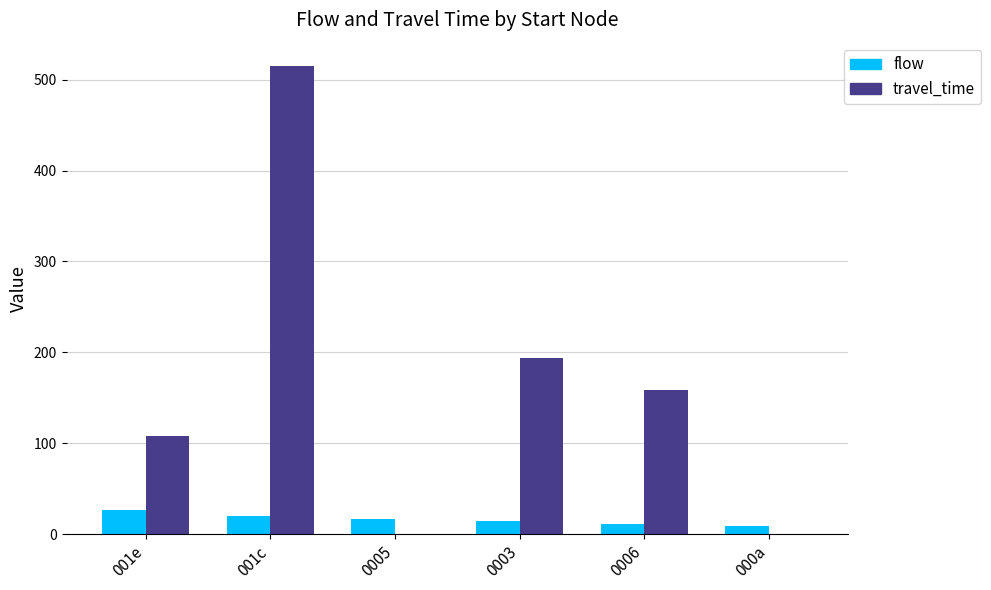

How many series are shown in this chart?

2